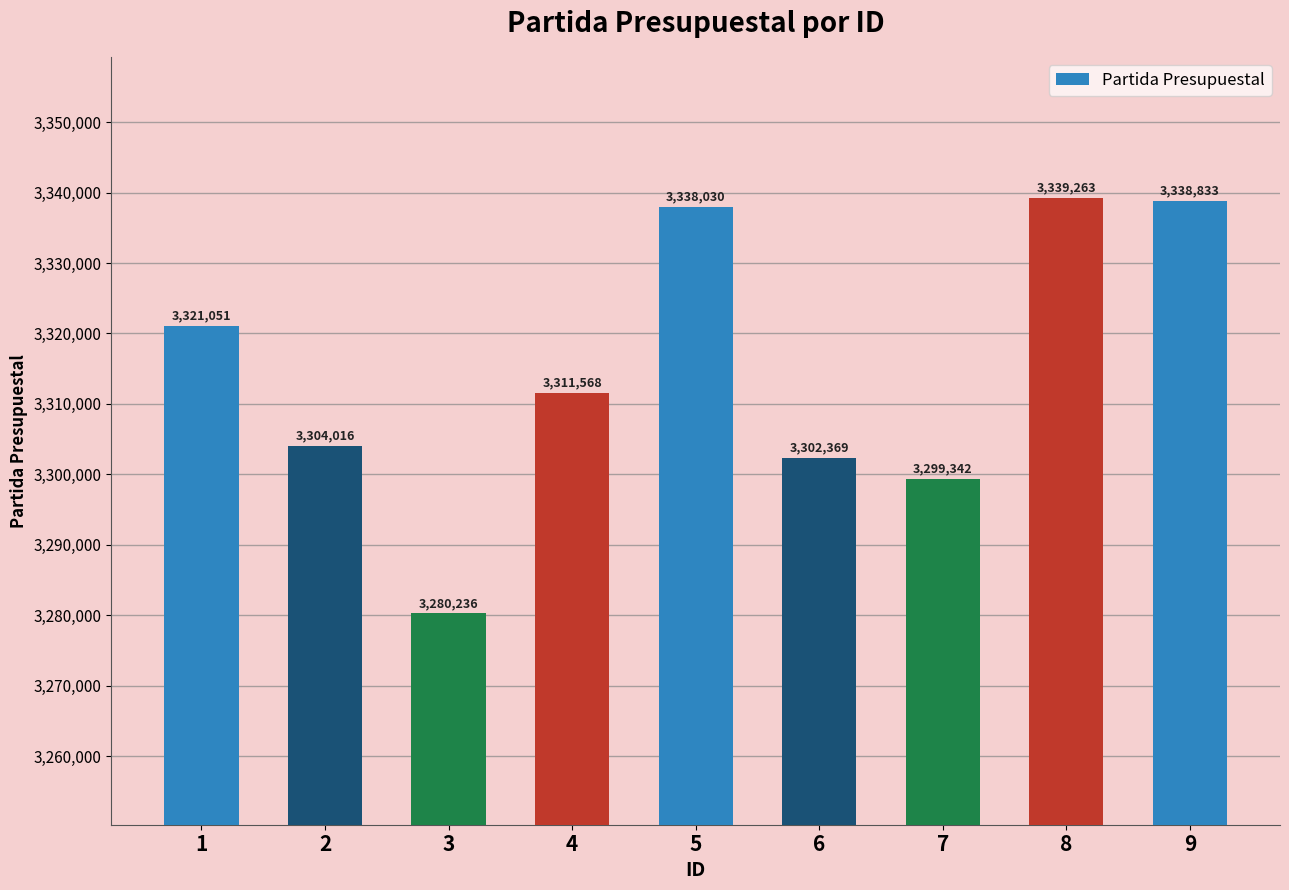

Which label corresponds to the smallest value in the chart?

3